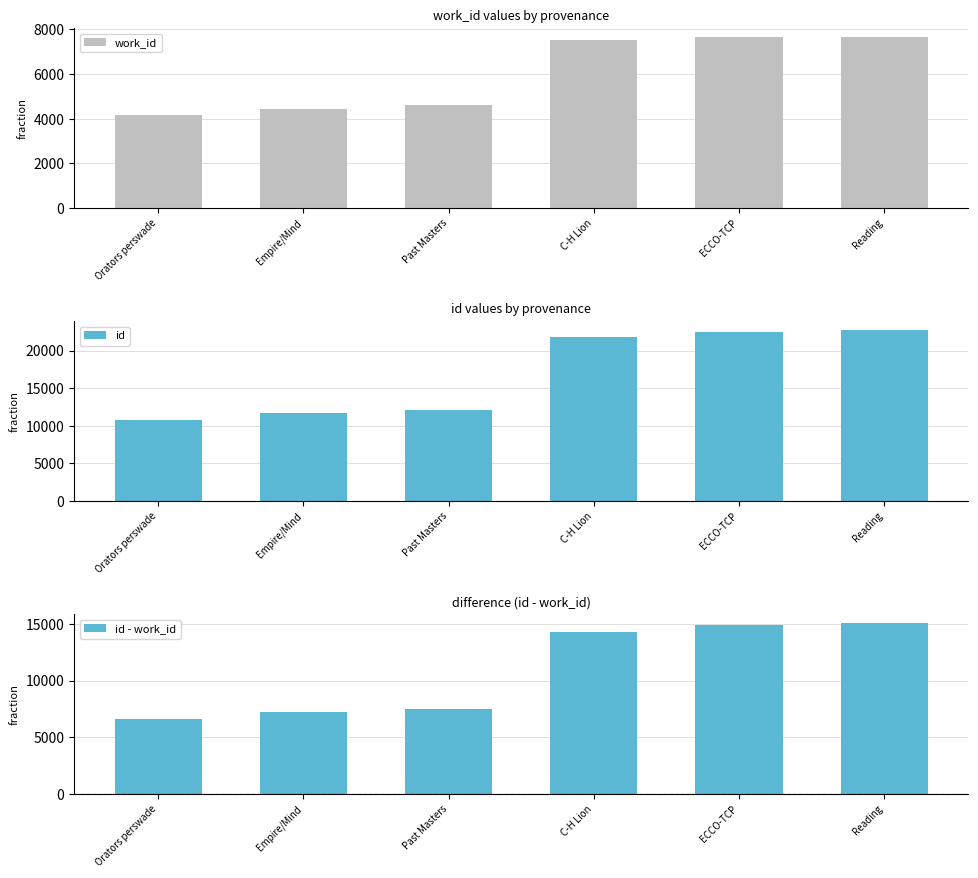

Reading left to right, what are all the values shown in this chart?

work_id: Orators perswade=4167	Empire/Mind=4416	Past Masters=4610	C-H Lion=7548	ECCO-TCP=7643	Reading=7682
id: Orators perswade=10751	Empire/Mind=11651	Past Masters=12134	C-H Lion=21854	ECCO-TCP=22542	Reading=22792
id - work_id: Orators perswade=6584	Empire/Mind=7235	Past Masters=7524	C-H Lion=14306	ECCO-TCP=14899	Reading=15110